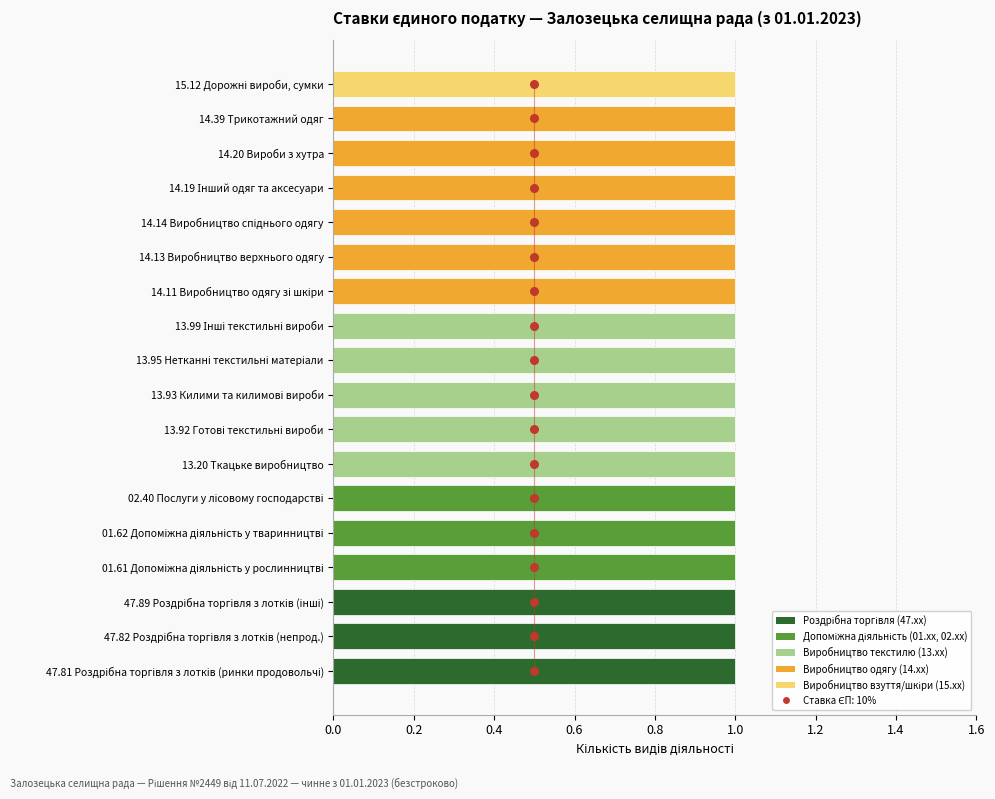

Which series contains the lowest Y value?

Ставка 10%